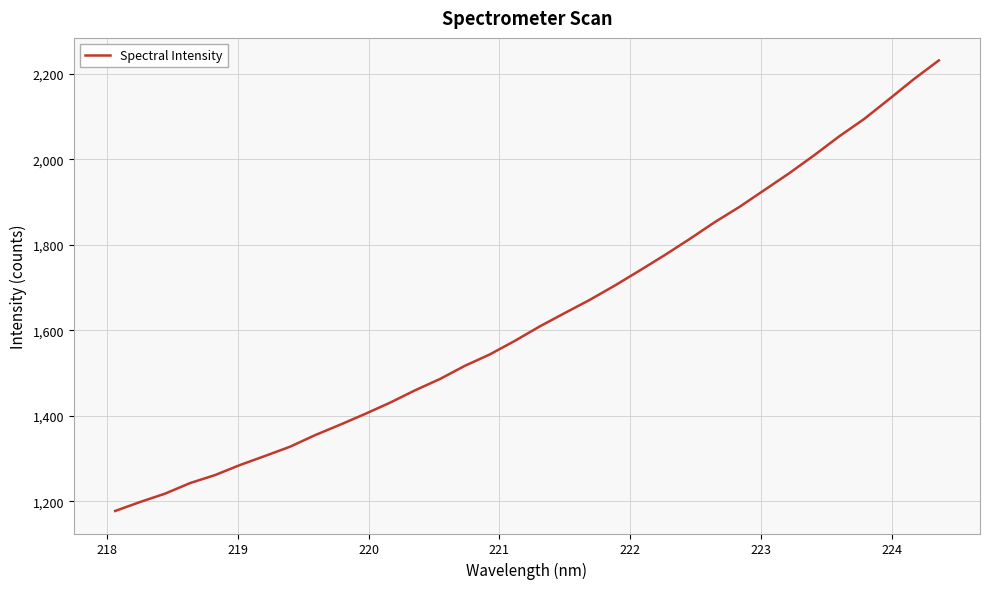

What is the minimum value shown in the chart?

1177.6